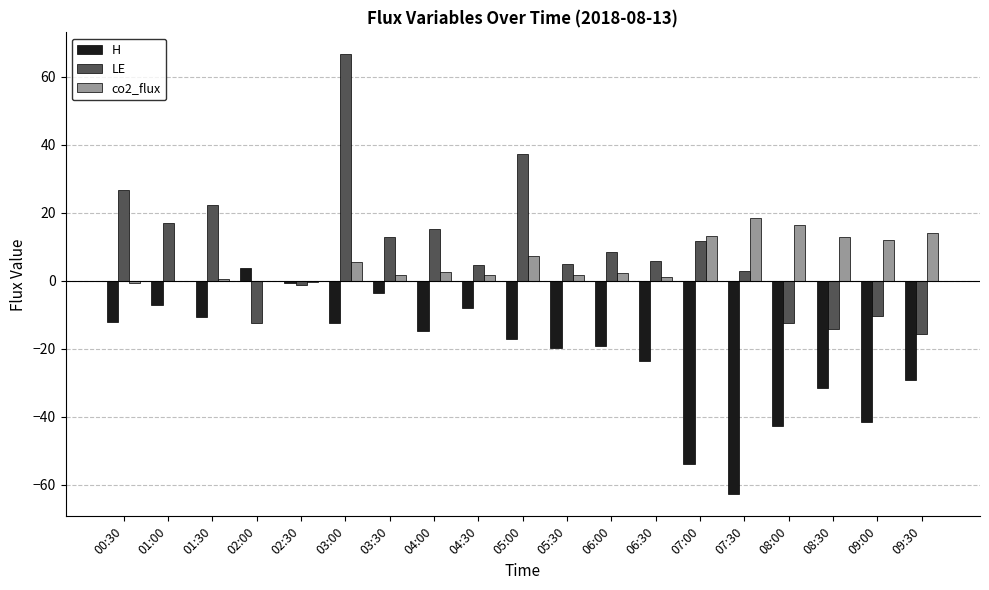

What is the sum of all co2_flux values?

109.9